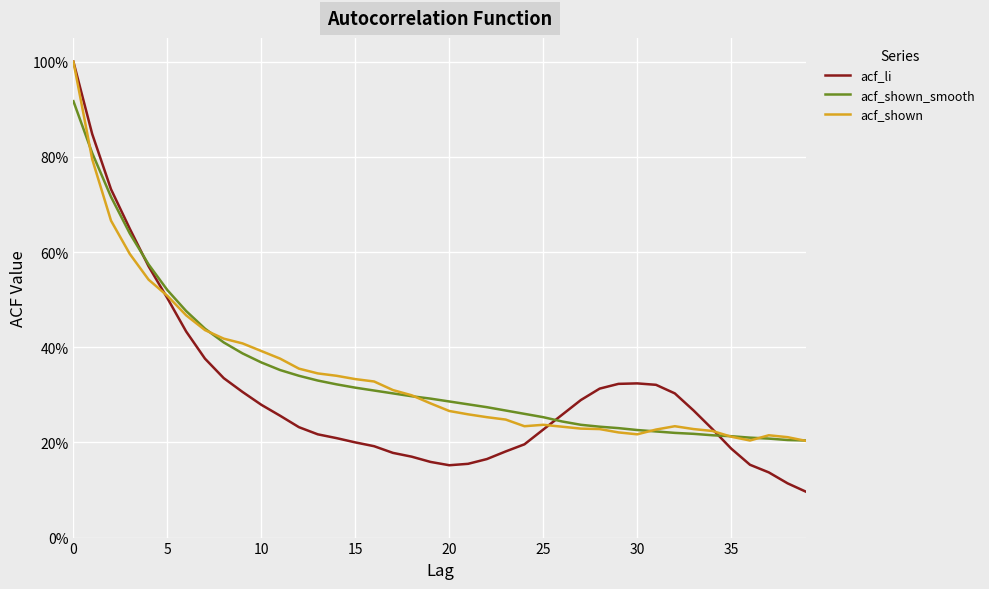

What is the sum of all acf_shown_smooth values?

13.8